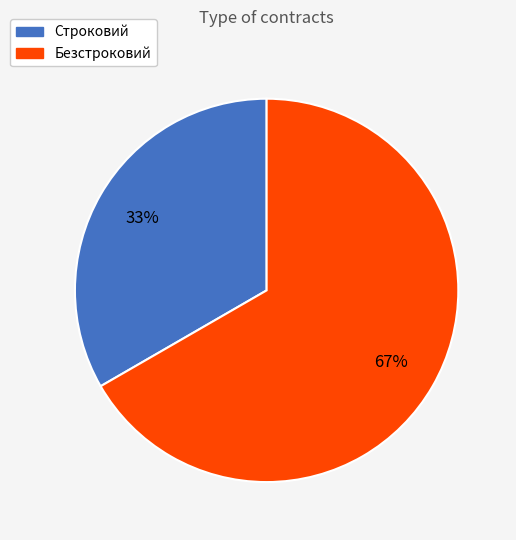

Do Строковий and Безстроковий together represent more than half of the pie?

Yes